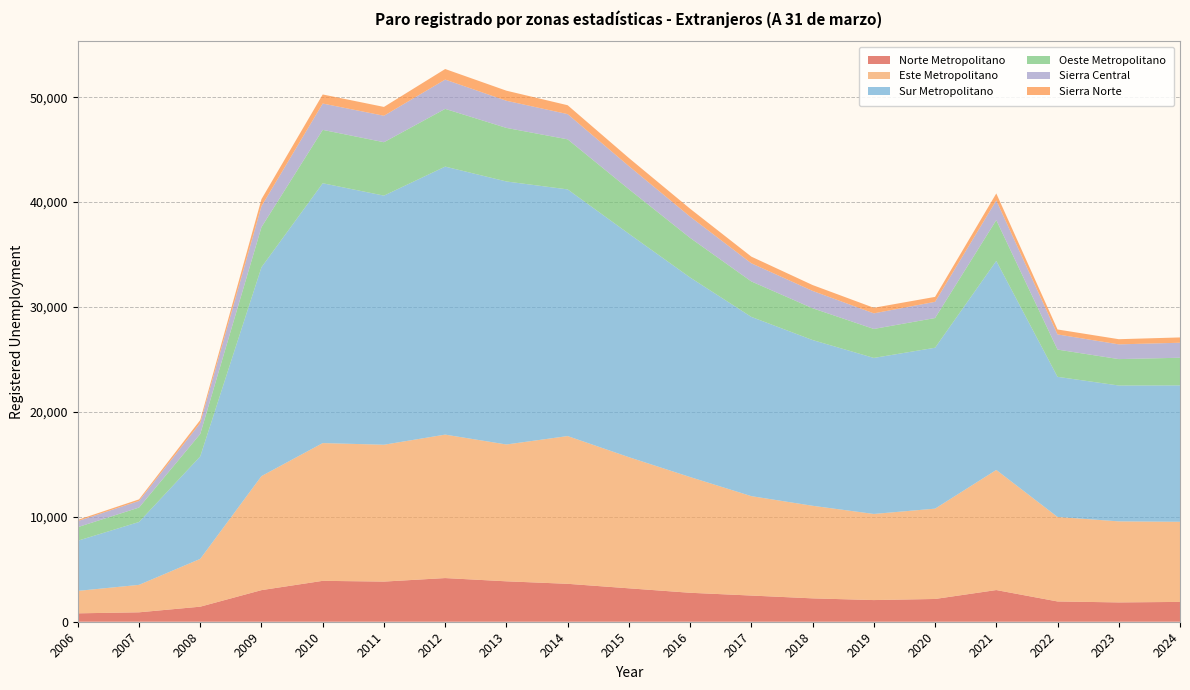

Reading left to right, list all the values displayed in this chart.

Norte Metropolitano: 801	898	1435	3013	3899	3827	4163	3853	3615	3186	2761	2496	2228	2065	2170	3020	1933	1842	1890
Este Metropolitano: 2138	2617	4557	10870	13132	13046	13675	13044	14085	12502	11033	9476	8826	8209	8611	11449	8056	7726	7638
Sur Metropolitano: 4782	5993	9771	19912	24769	23748	25550	25073	23514	21299	19023	17087	15800	14875	15339	19928	13358	12951	13004
Oeste Metropolitano: 1295	1376	2136	3824	5090	5092	5504	5106	4773	4246	3774	3381	3032	2762	2832	3892	2597	2518	2634
Sierra Central: 578	632	1048	1998	2509	2522	2790	2589	2403	2202	2026	1730	1652	1487	1545	1872	1445	1405	1430
Sierra Norte: 115	149	281	668	865	842	1008	959	848	773	755	635	559	531	470	669	472	492	506